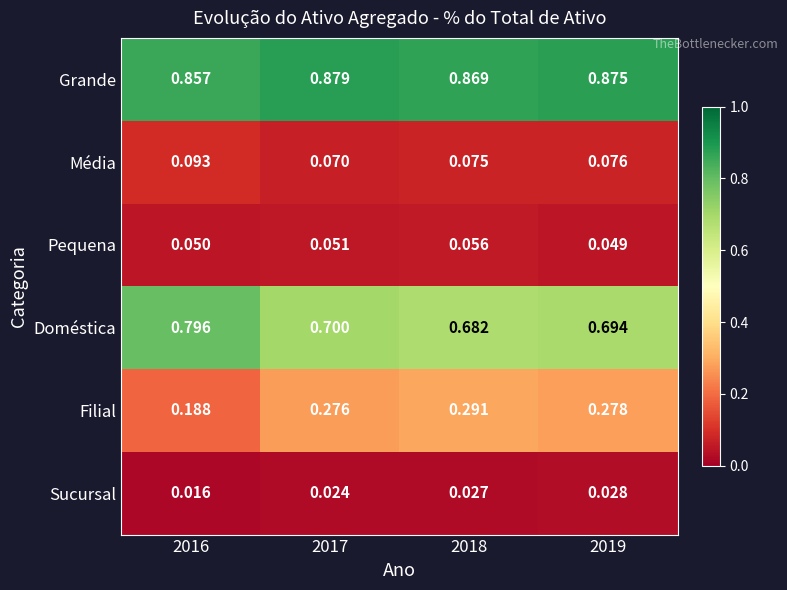

Which label corresponds to the largest value in the chart?

2017